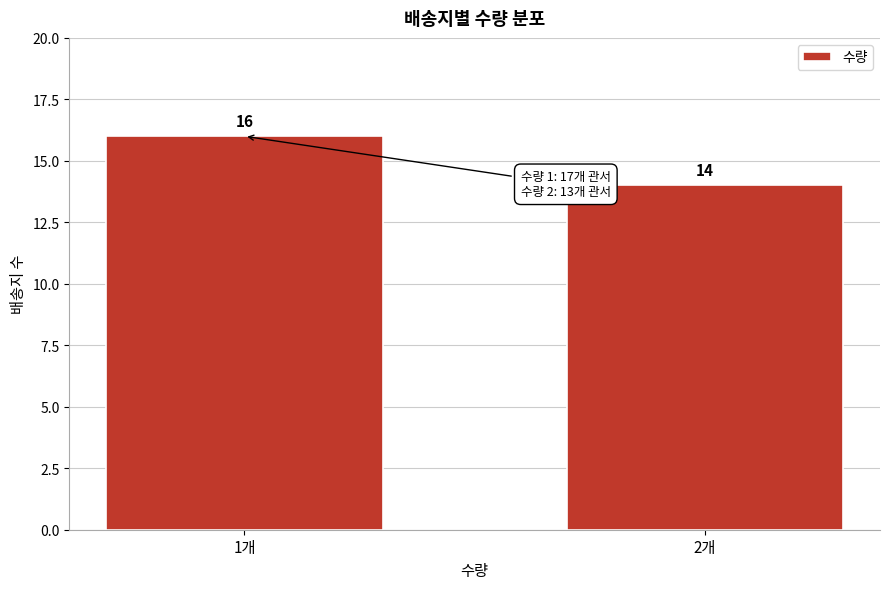

Reading left to right, extract all data points from this chart.

1개=16	2개=14